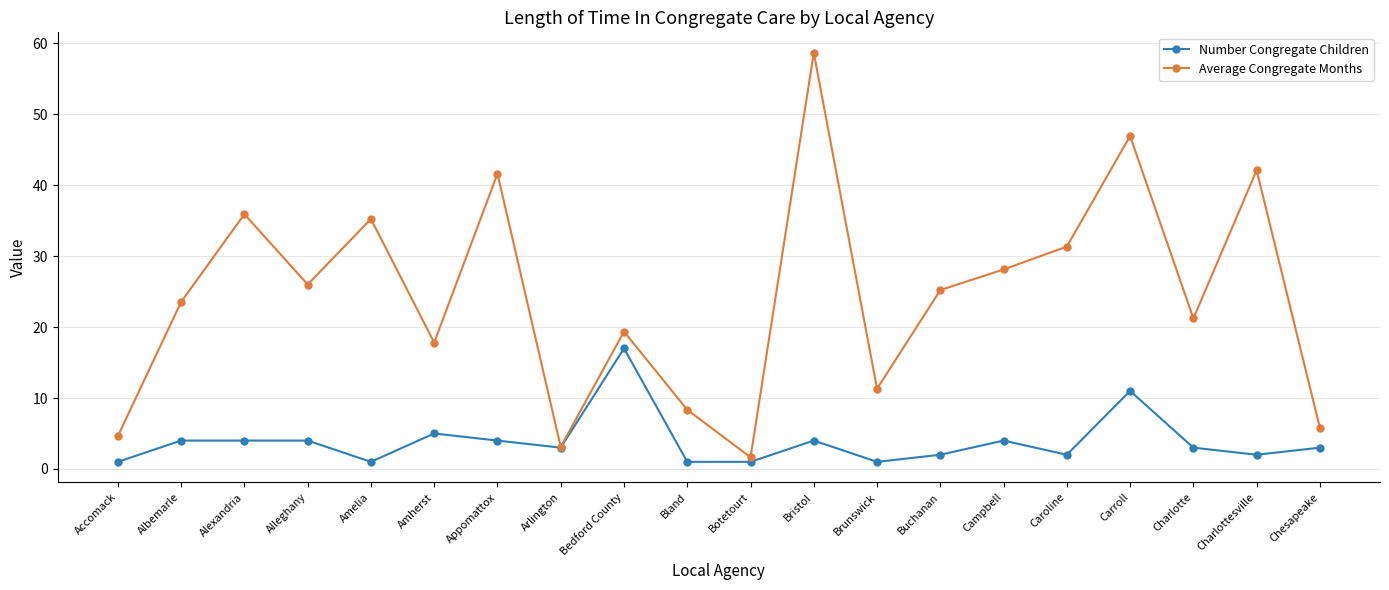

Where does the Number Congregate Children series first go above 3?

Albemarle